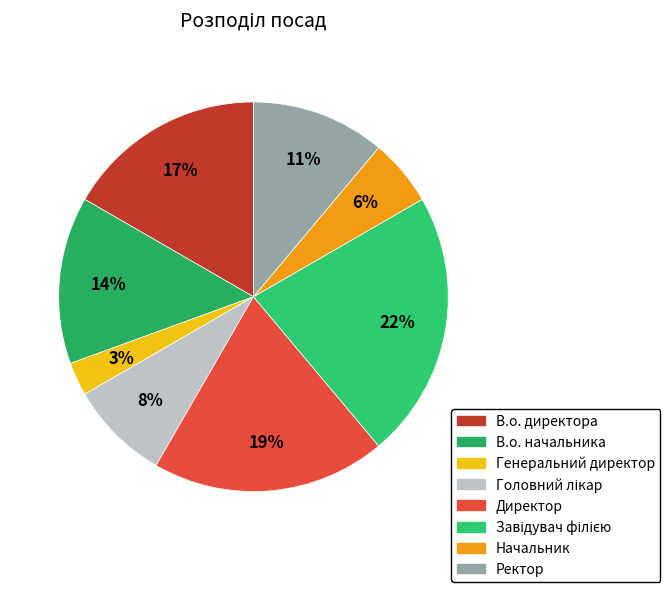

Count the number of slices in the pie.

8